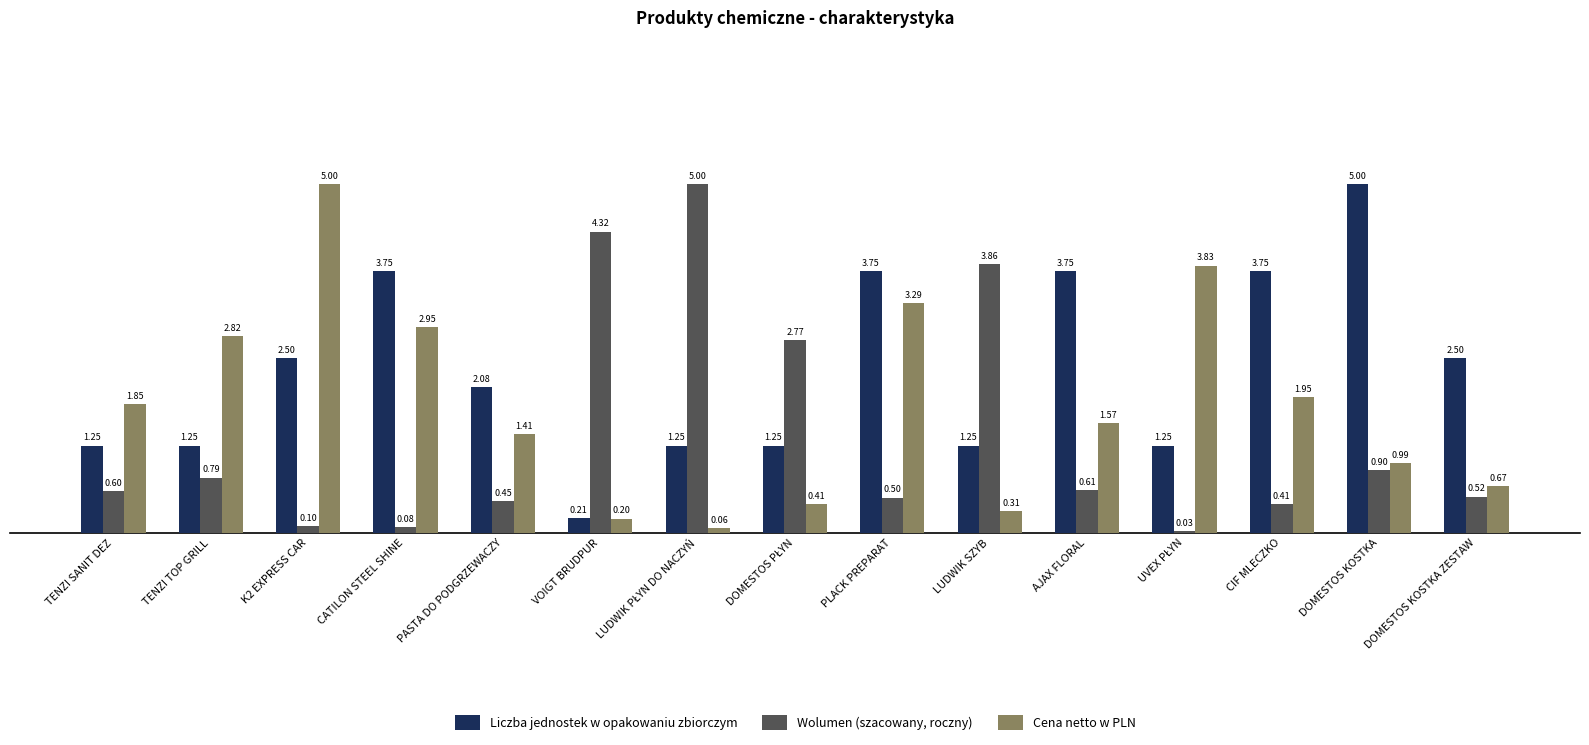

At how many categories does at least one series exceed 2?

14